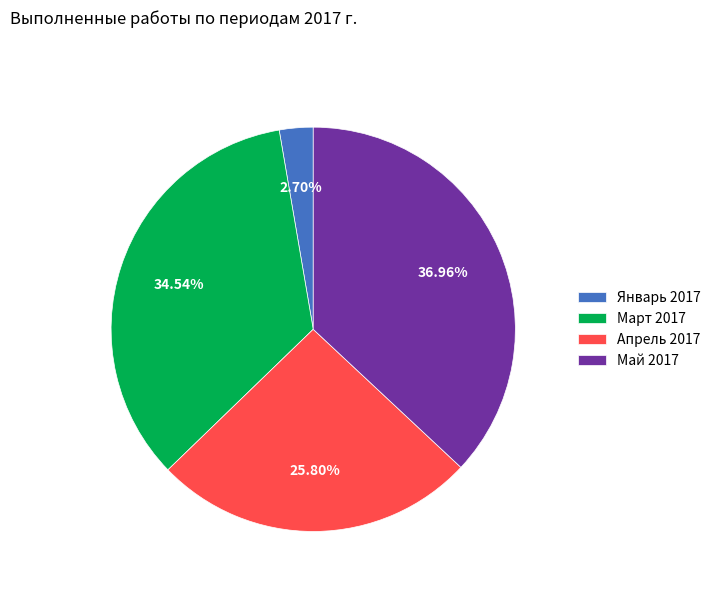

How many segments does this pie chart have?

4